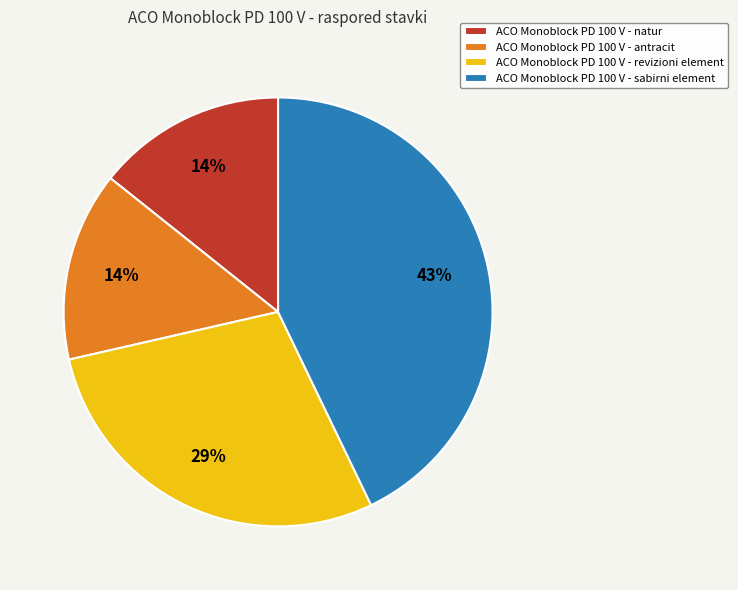

Which category has the biggest portion of the pie?

ACO Monoblock PD 100 V - sabirni element